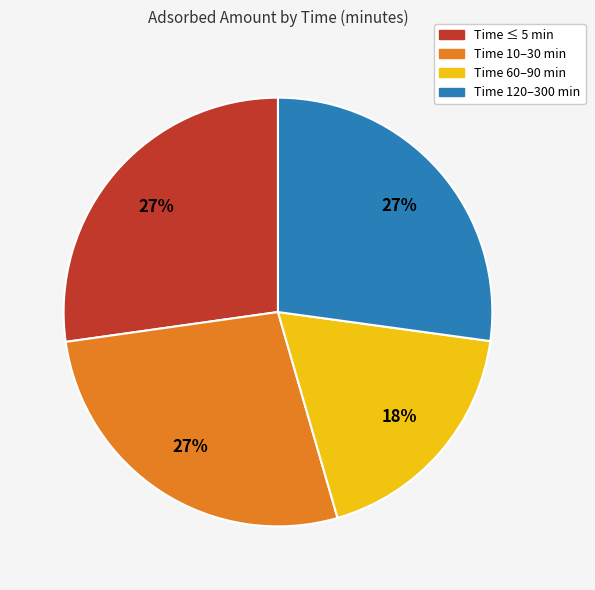

Is there any slice that represents more than half of the pie?

No